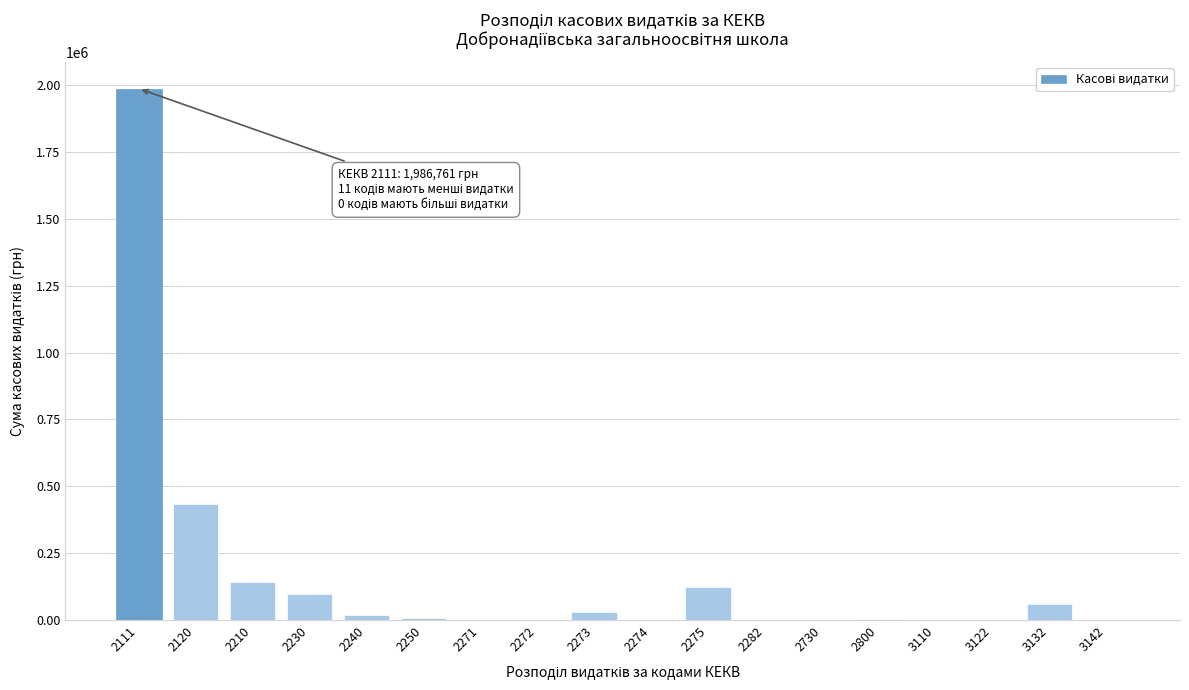

Is it true that the value at 2730 is -881747.5?

False